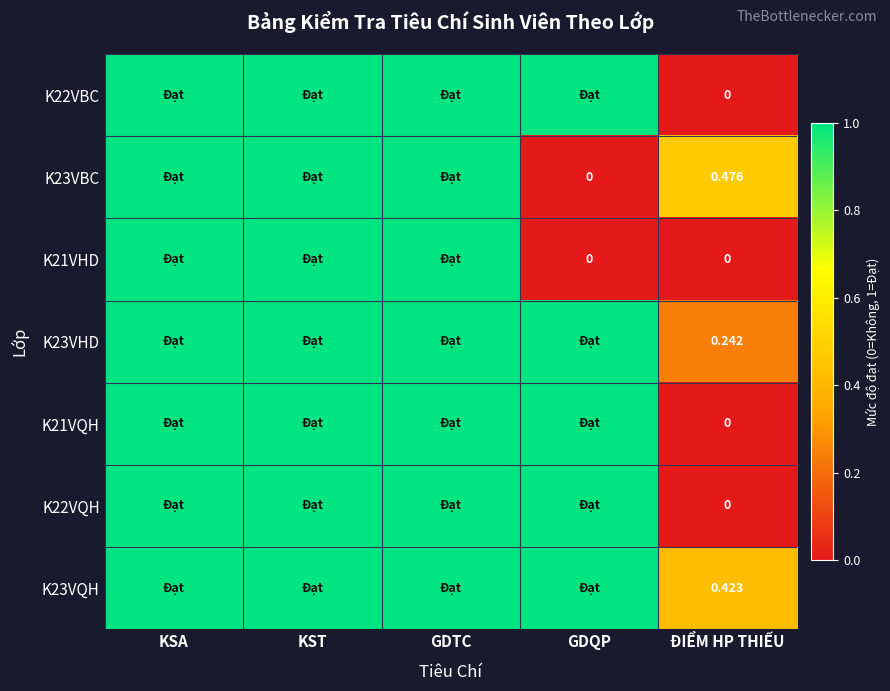

What is the total value across all series at KSA?

7.0